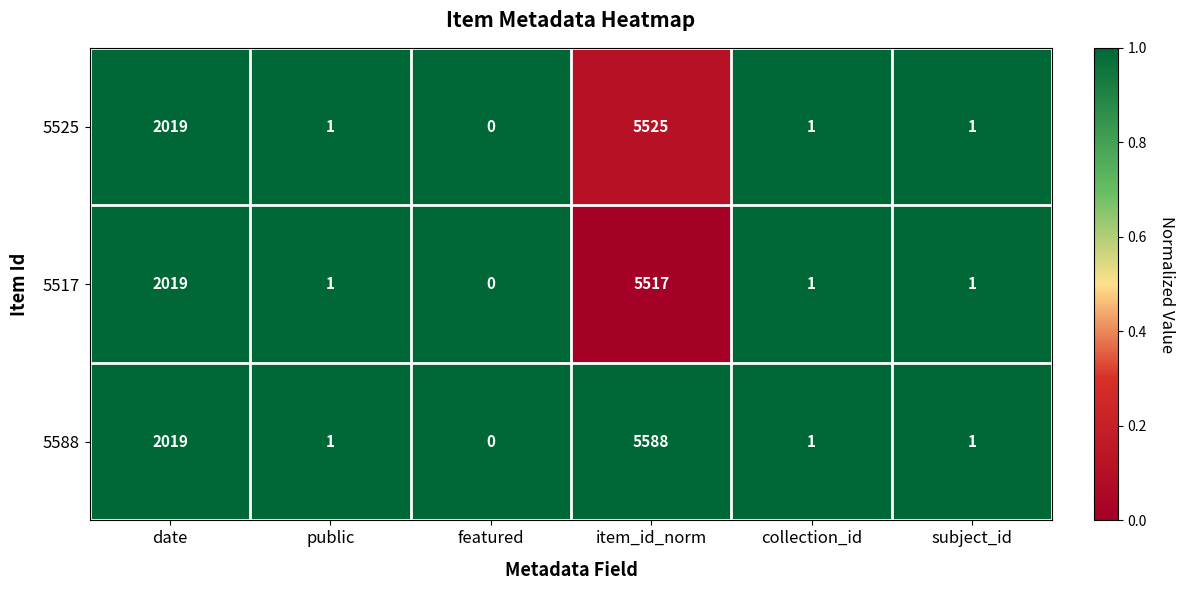

Which series has the largest total across all categories?

5588